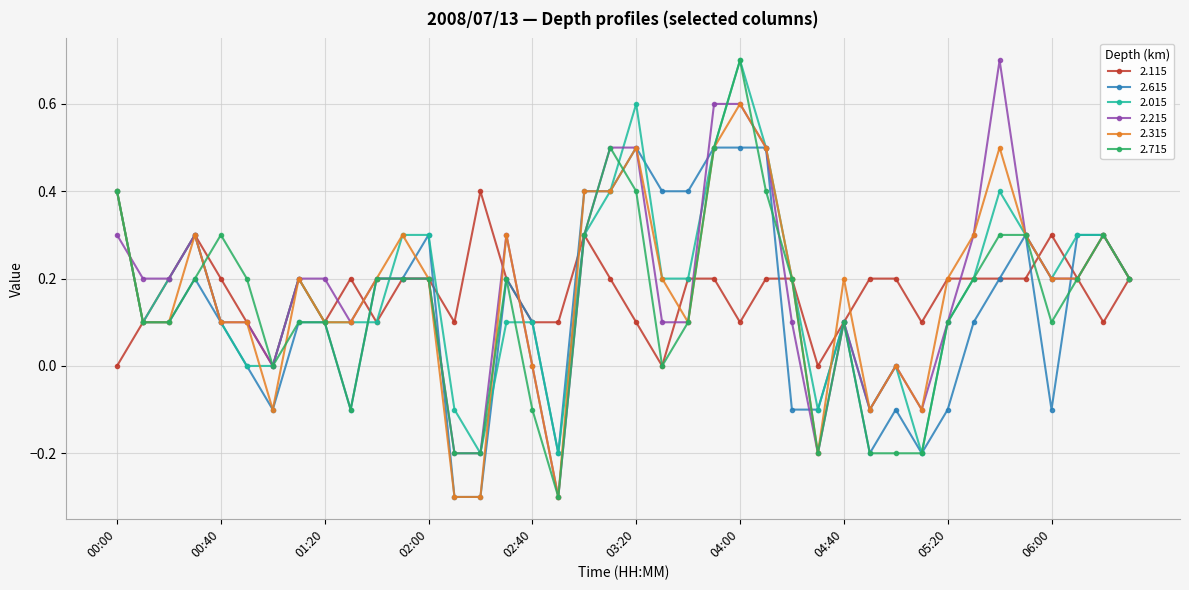

True or false: 2.015 has more than 0 interior local peaks.

True